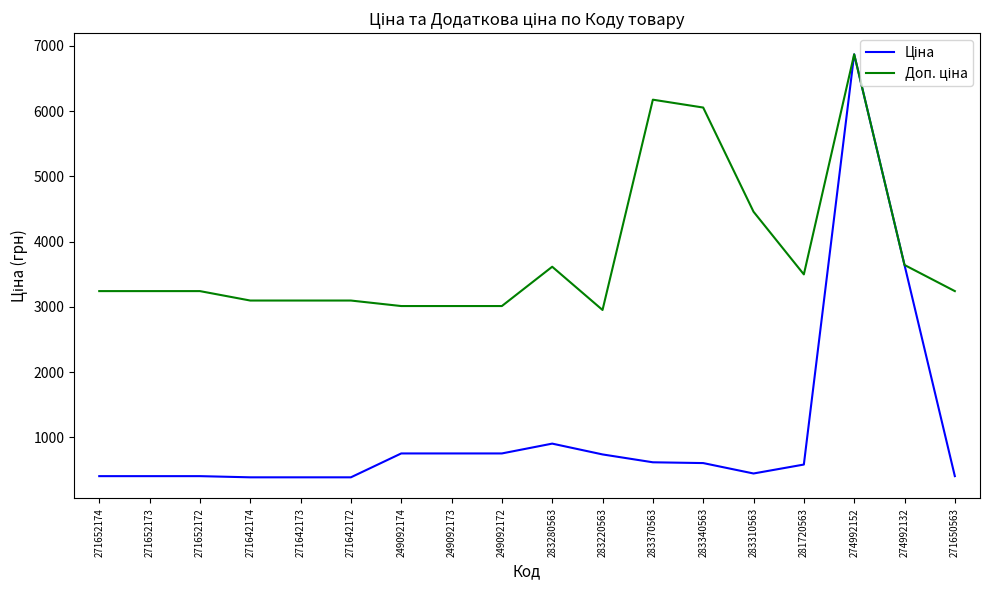

At which category is the sum across all series the highest?

274992152